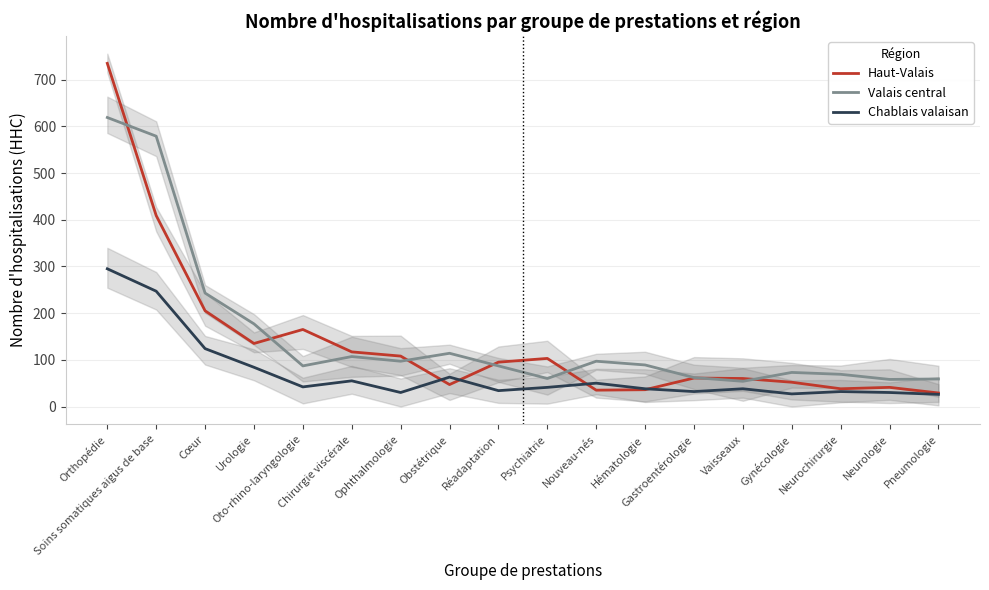

How many lines are shown in the chart?

3